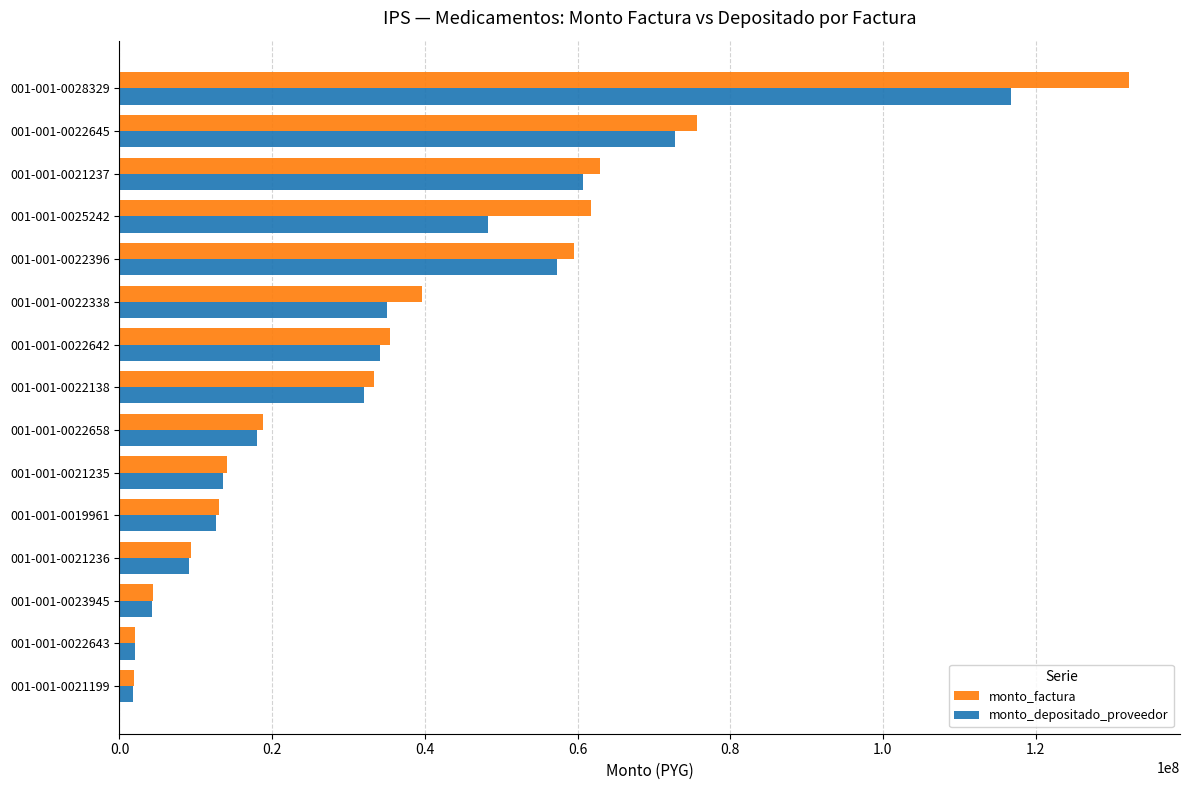

Is the value of monto_depositado_proveedor at 001-001-0022338 greater than the value of monto_factura at 001-001-0028329?

No